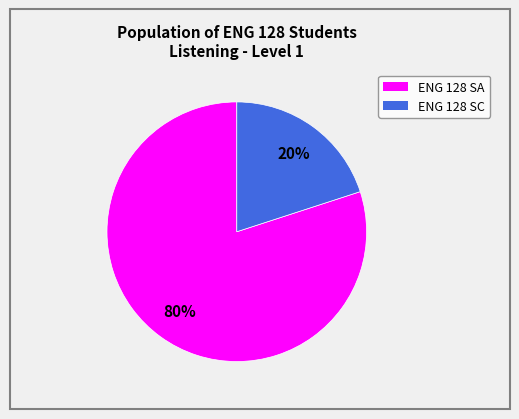

Count the number of slices in the pie.

2